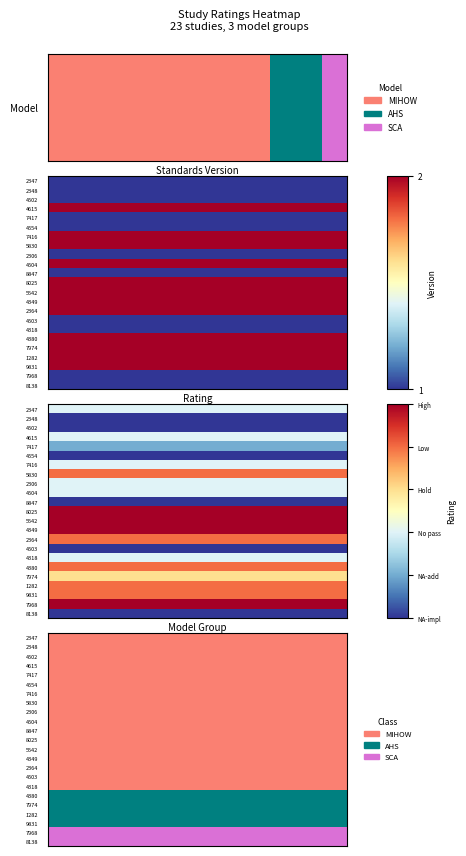

Reading left to right, extract all data points from this chart.

0	0	0	0	0	0	0	0	0	0	0	0	0	0	0	0	0	1	1	1	1	2	2